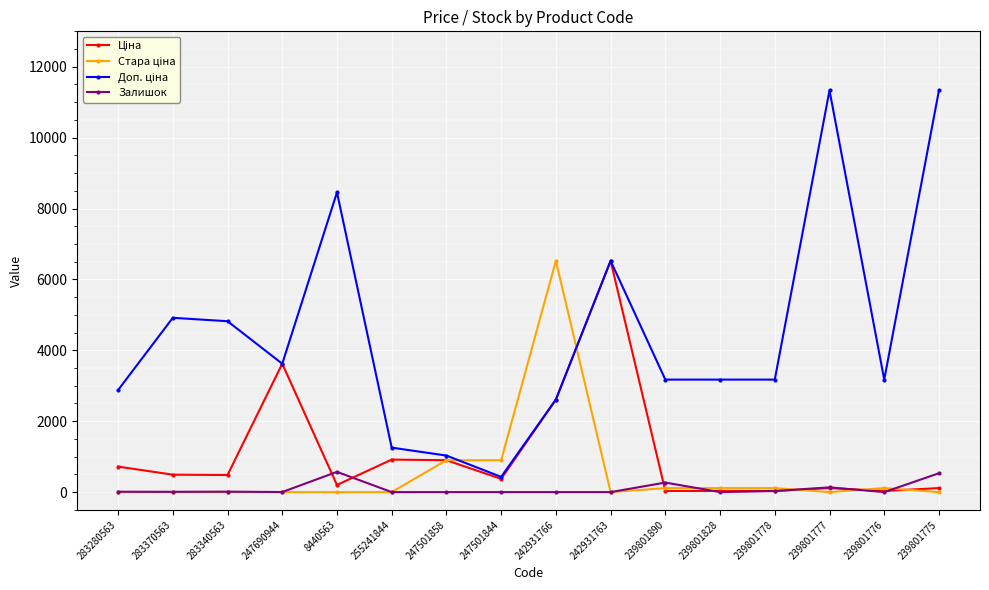

What is the maximum value shown in the chart?

11334.0